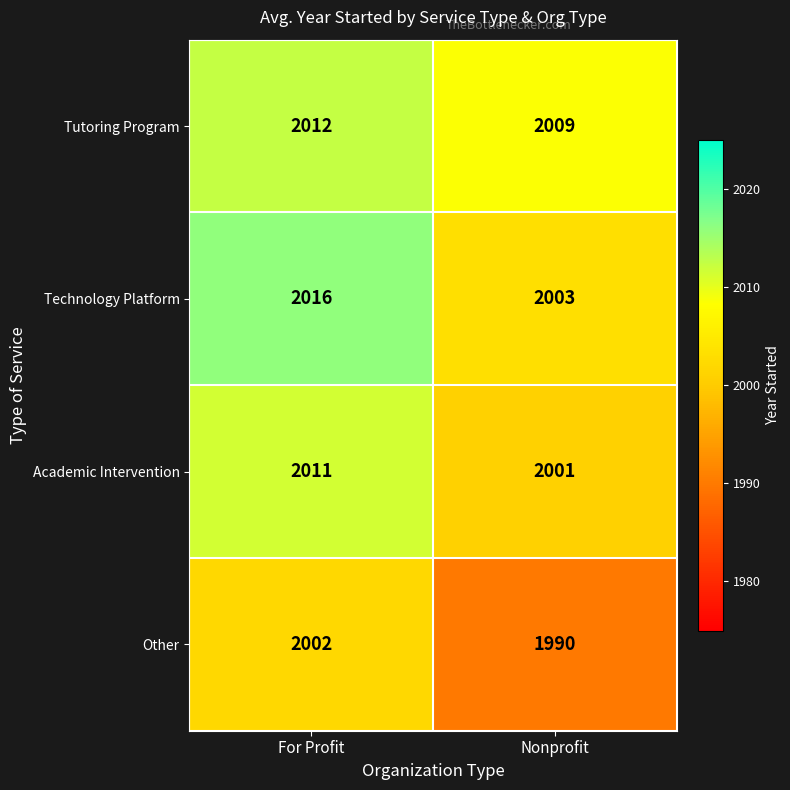

What is the sum of all Other values?

3992